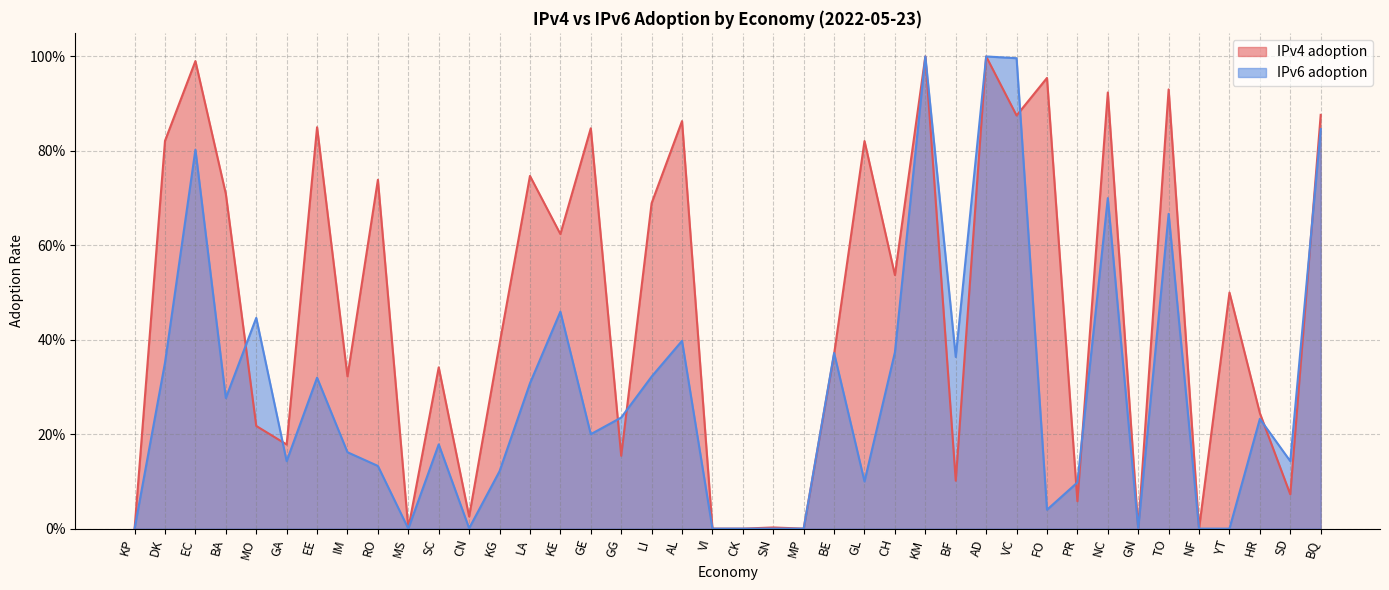

In IPv6 adoption, how many points are lower than both neighbors (excluding endpoints)?

10